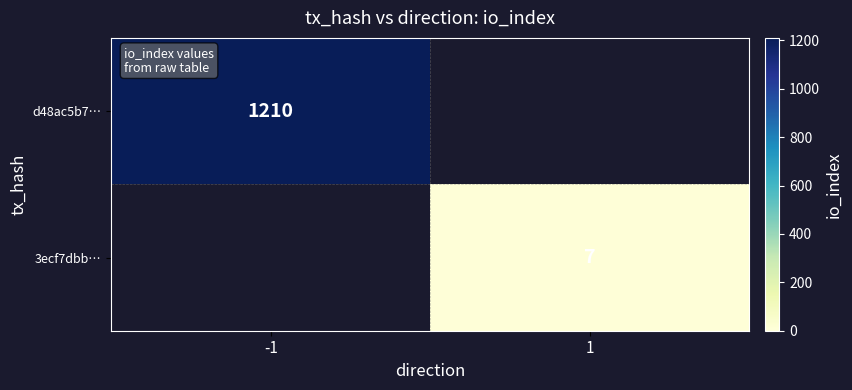

What is the spread (max minus min) of values at -1?

1210